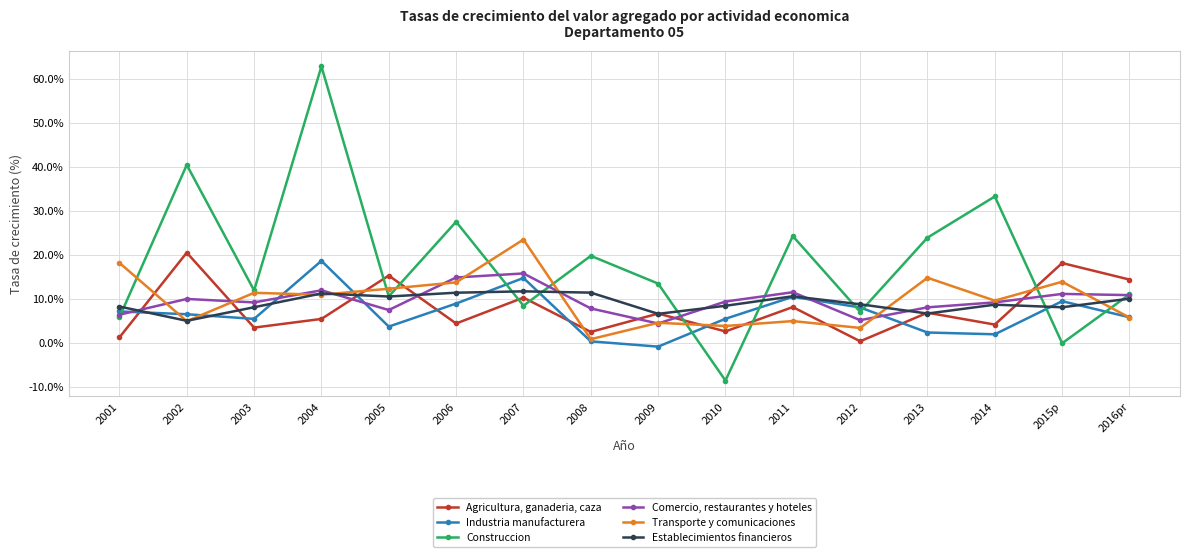

How many lines are shown in the chart?

6